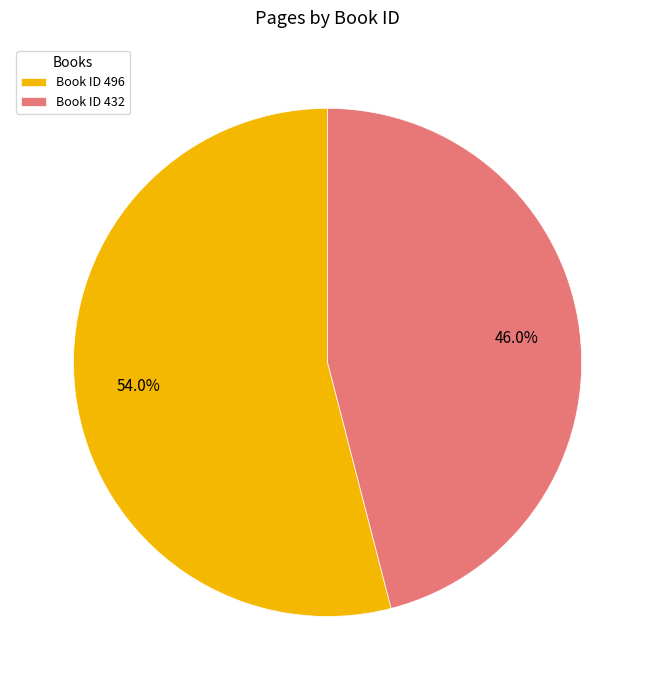

How many slices are in this pie chart?

2